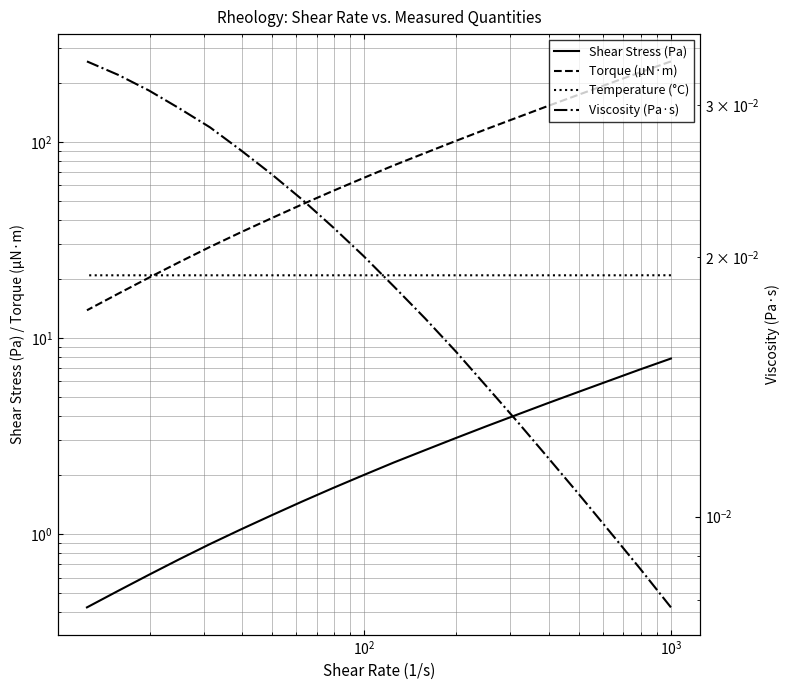

Which series has the largest range (max minus min)?

Torque (µN·m)